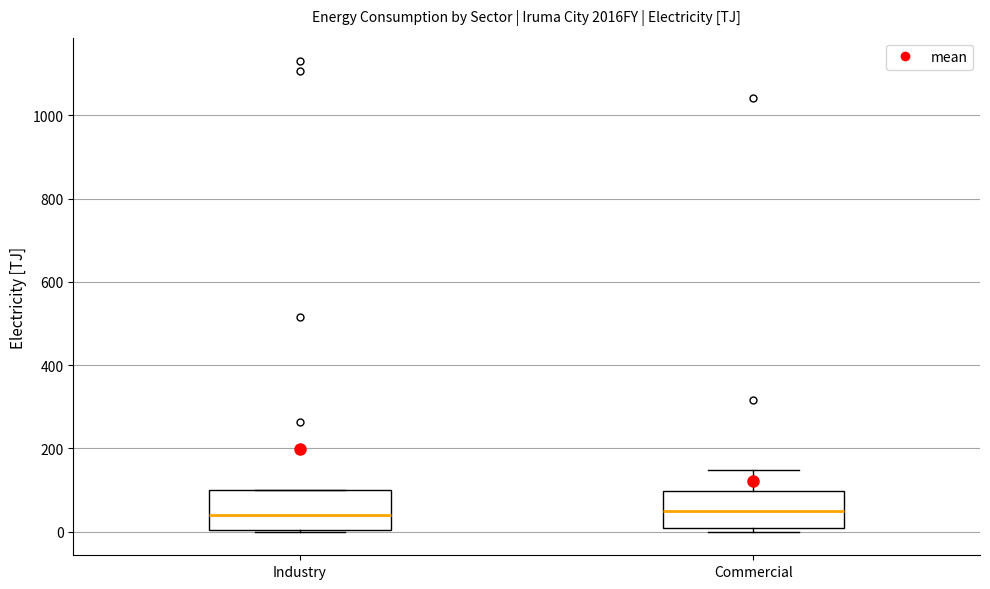

Reading left to right, transcribe this box plot: for each box, give where its median line is, the range the box spans, and where its two whiskers end, as read against the y-axis. The values are not printed on the chart, so give them approximately, as read against the axis.

Industry: median 40, box 0 to 100, whiskers 0 to 100
Commercial: median 40, box 20 to 100, whiskers 0 to 140